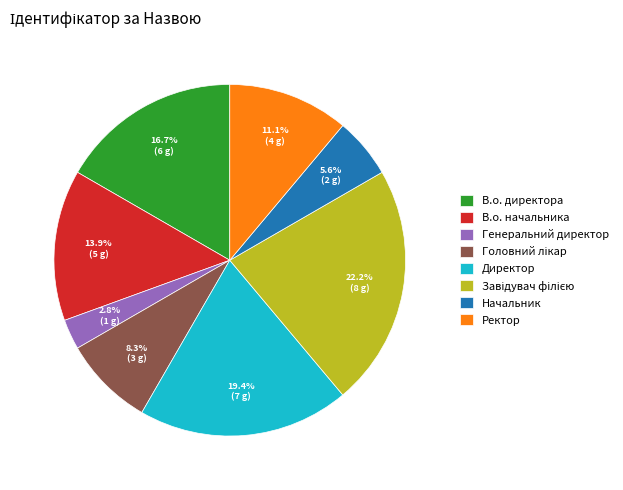

Count the number of slices in the pie.

8